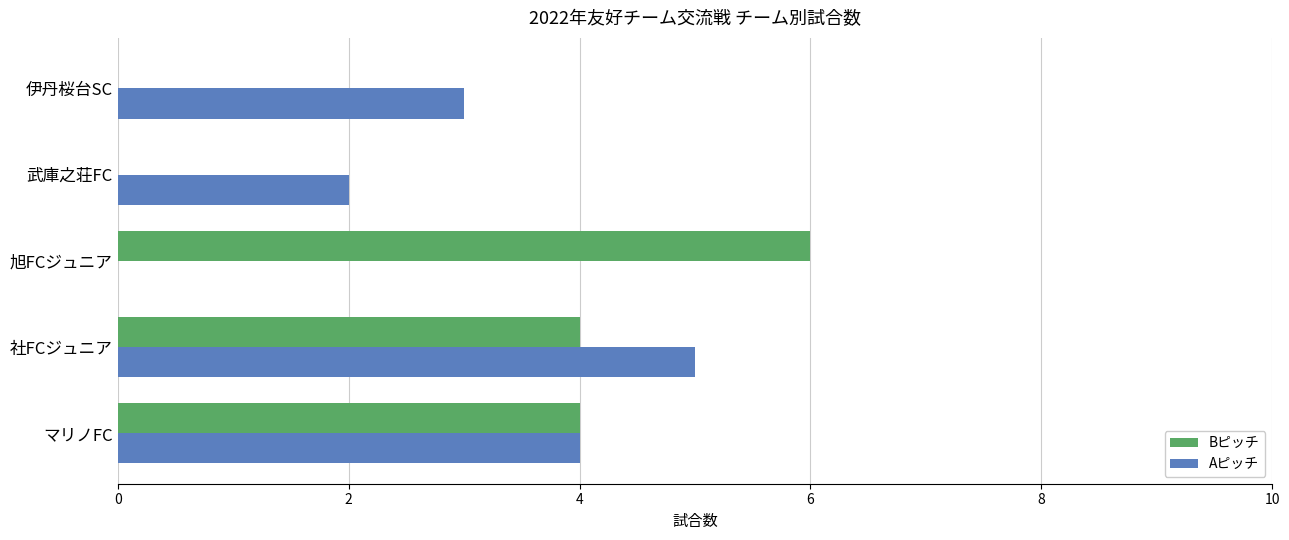

Which label corresponds to the largest value in the chart?

旭FCジュニア